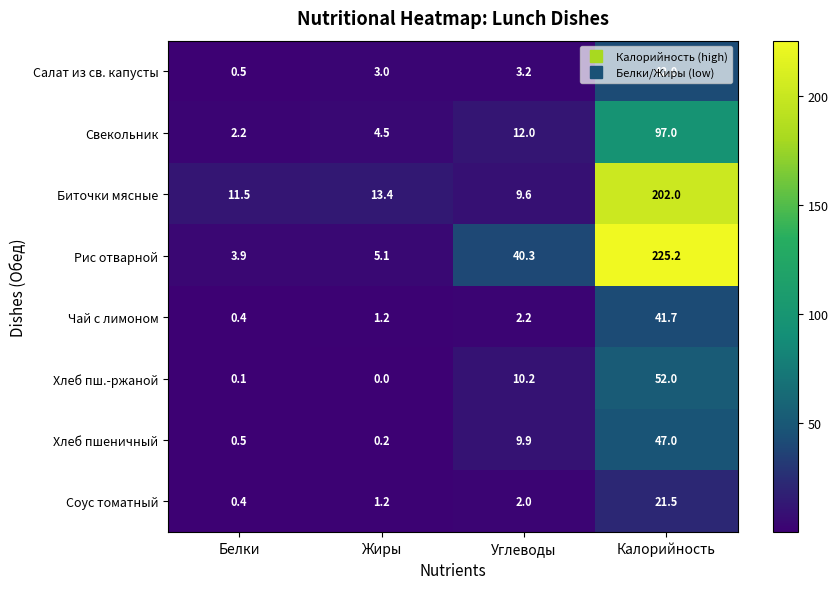

At which category does the chart reach its peak across all series?

Калорийность